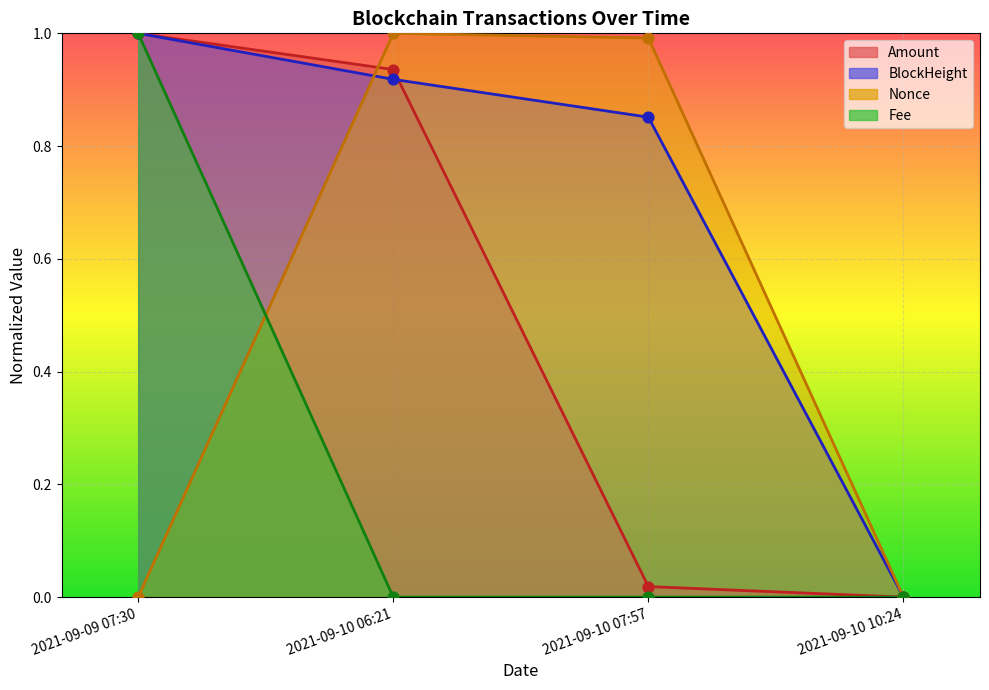

At which category is the sum across all series the highest?

2021-09-09 07:30